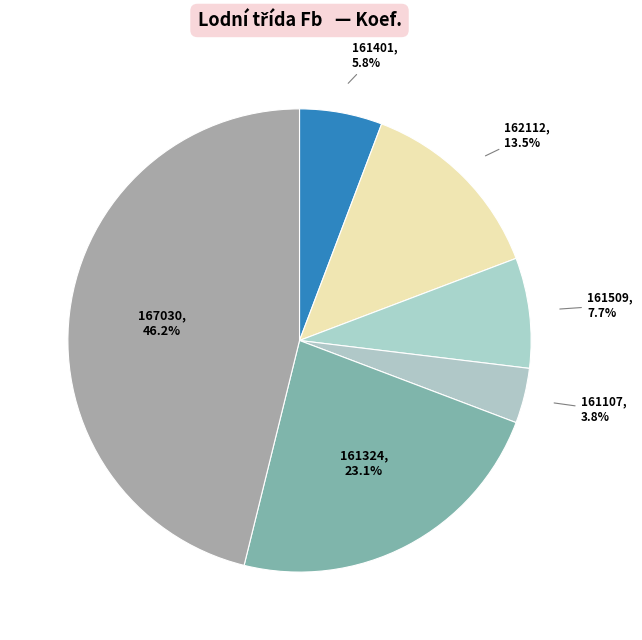

How many slices are in this pie chart?

6